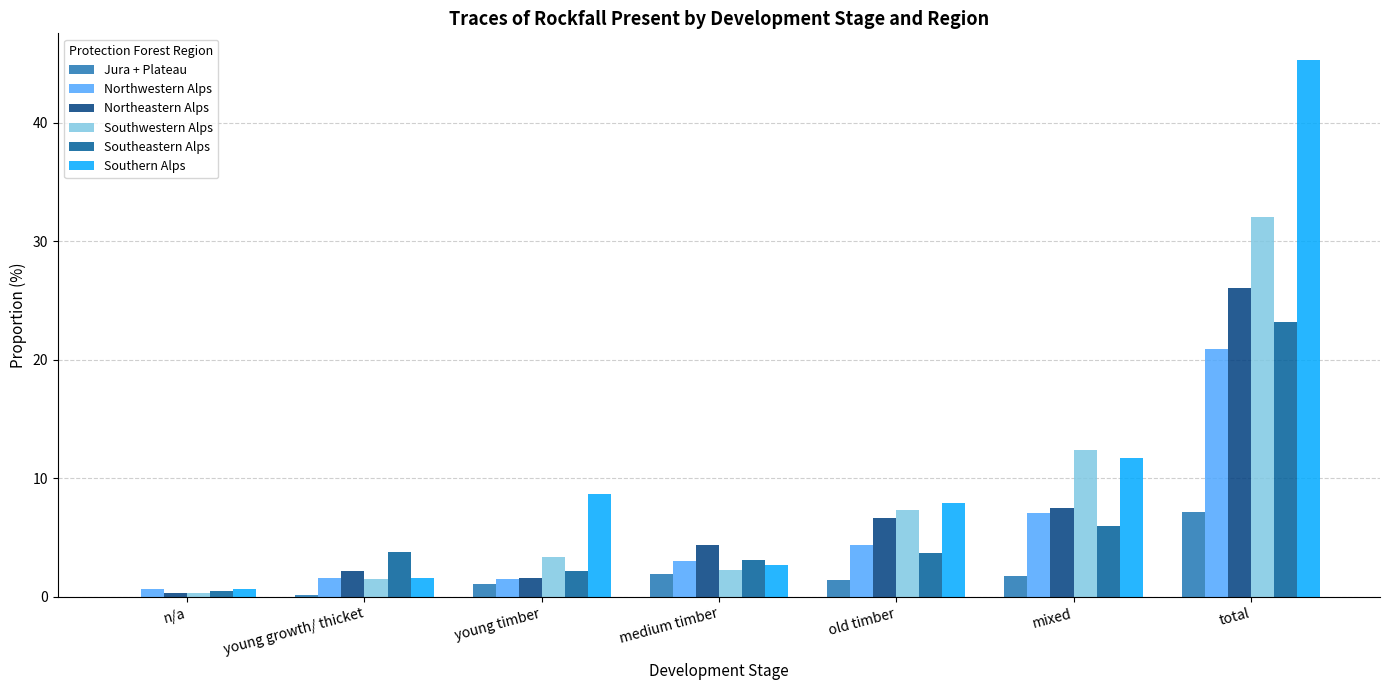

Which category has the highest value in the Southwestern Alps series?

total